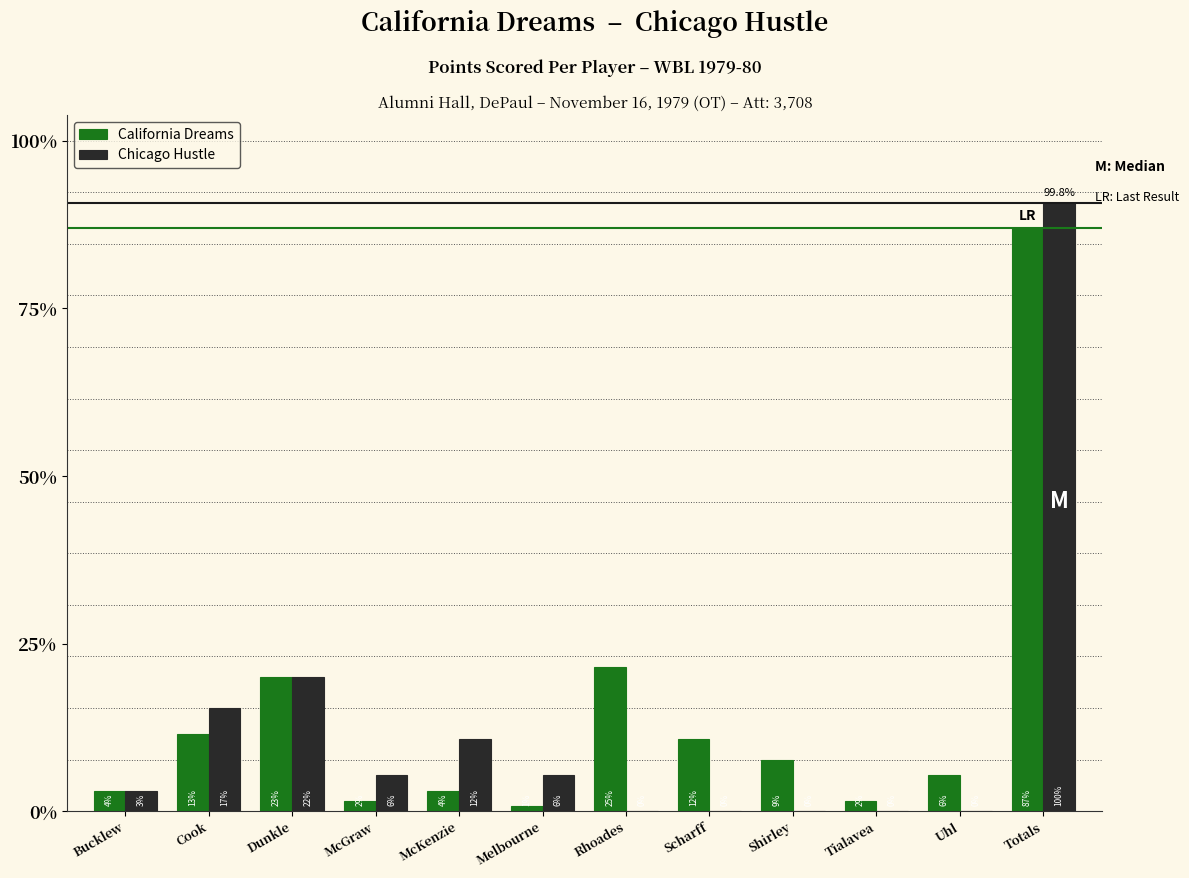

What position from the left is Bucklew?

1